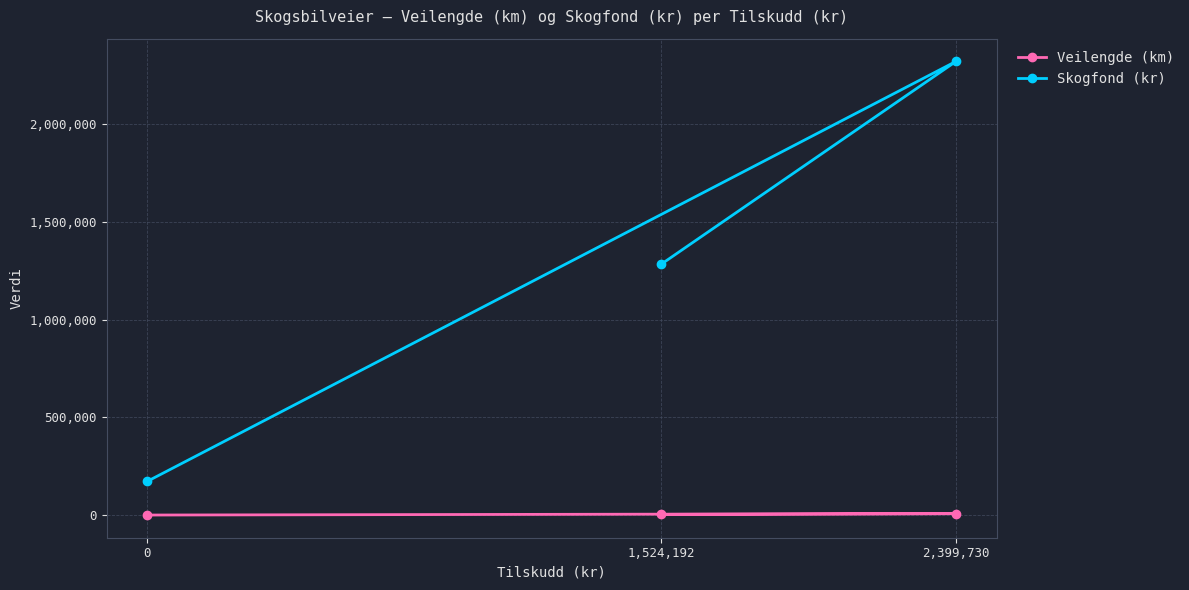

What is the average value of the Skogfond (kr) series?

1258773.0